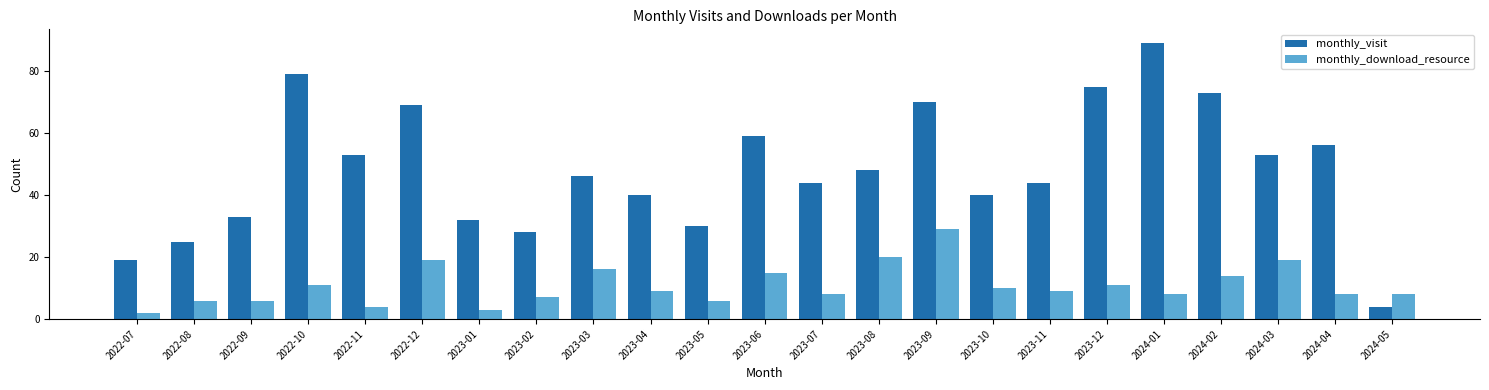

Which series changed the most between 2023-03 and 2023-04?

monthly_download_resource